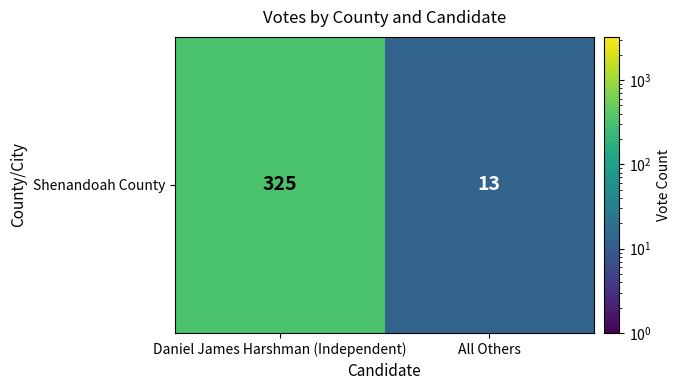

Reading left to right, extract all data points from this chart.

Daniel James Harshman (Independent)=325	All Others=13